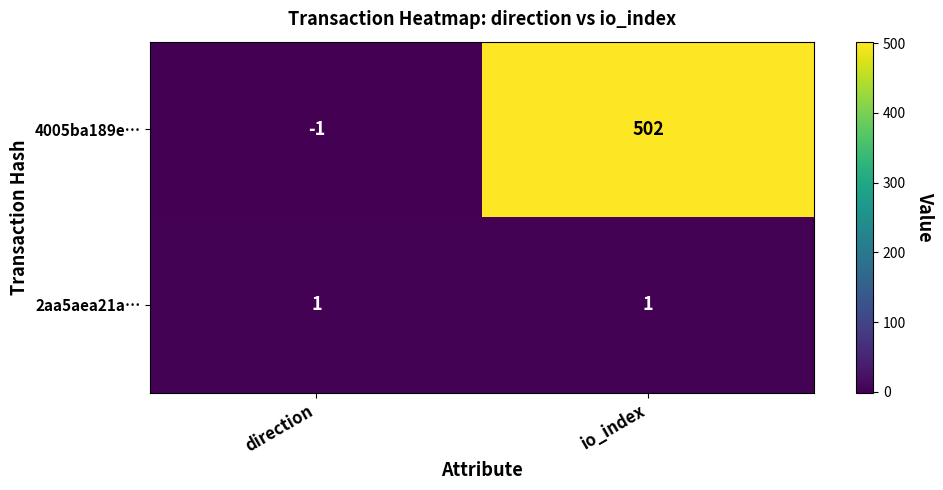

Reading left to right, transcribe all the data shown in this chart.

4005ba189e…: direction=-1	io_index=502
2aa5aea21a…: direction=1	io_index=1